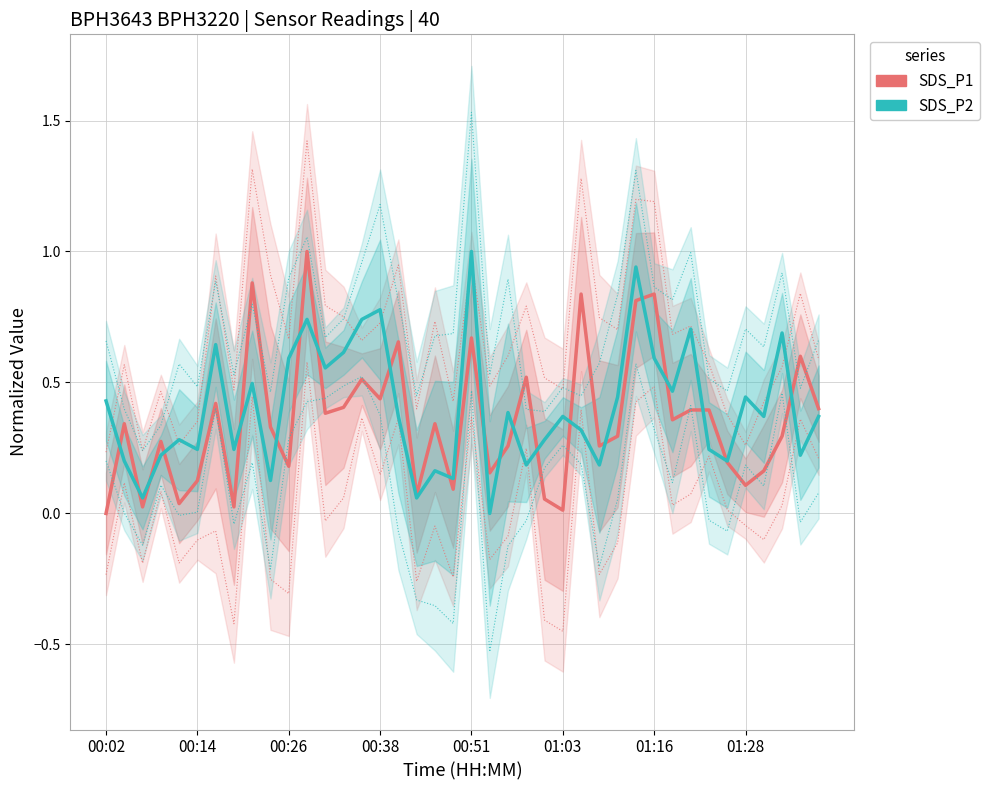

Count the number of data series in this chart.

2